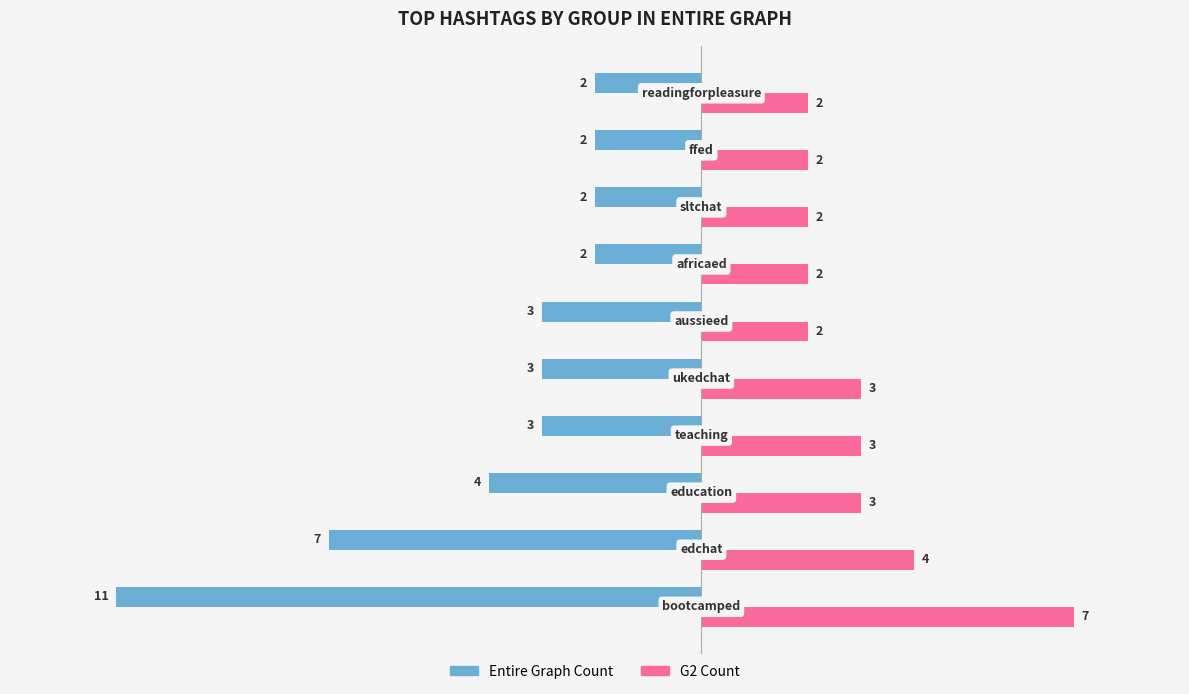

How many Entire Graph Count values are between -4 and -2?

8